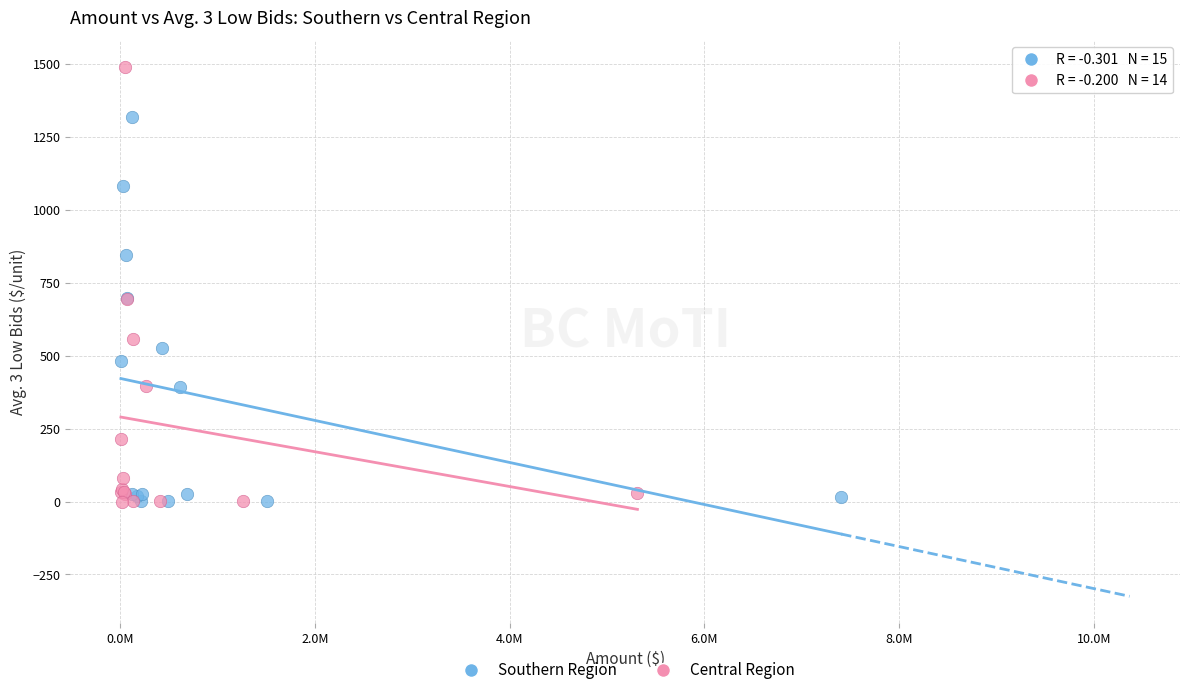

Which series reaches the maximum Y coordinate?

Central Region